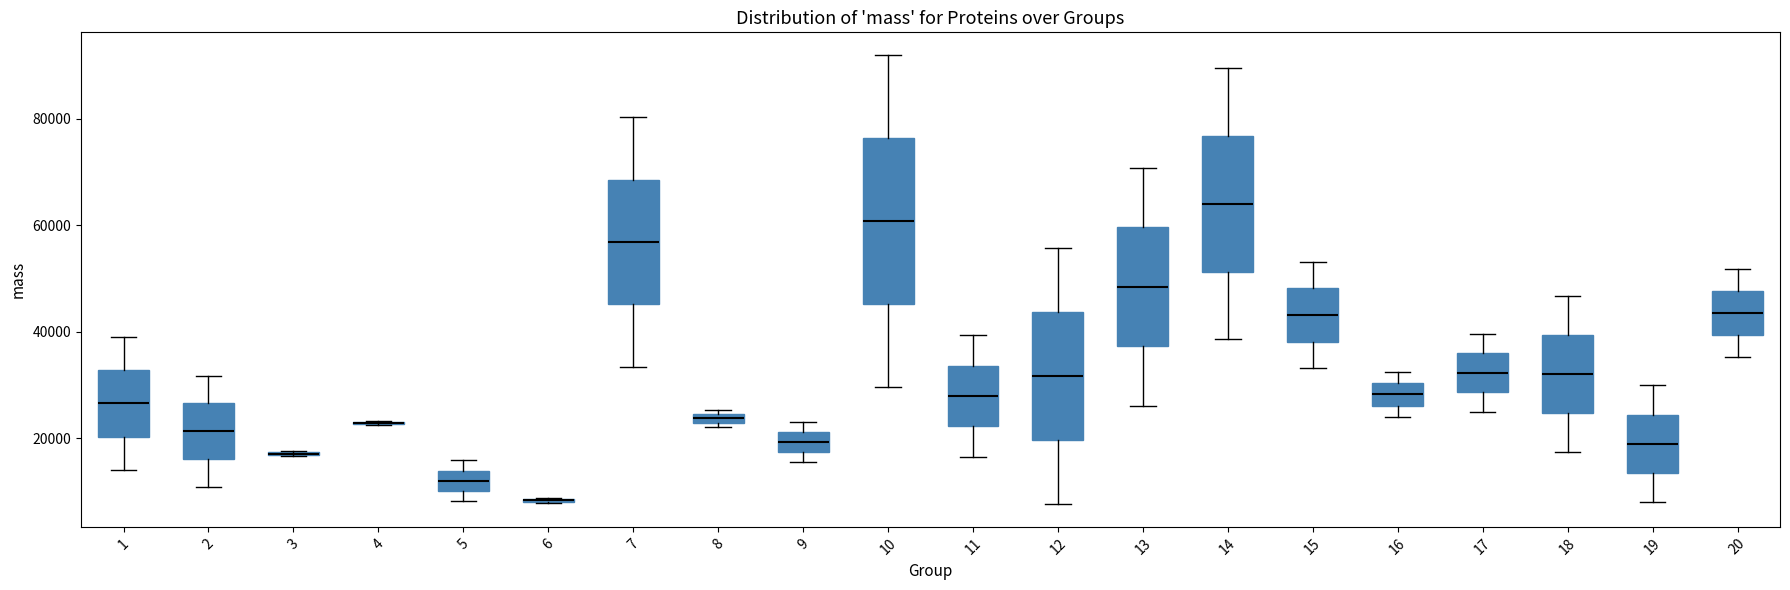

Comparing the boxes themselves (not the whiskers), which one is the tallest?

10